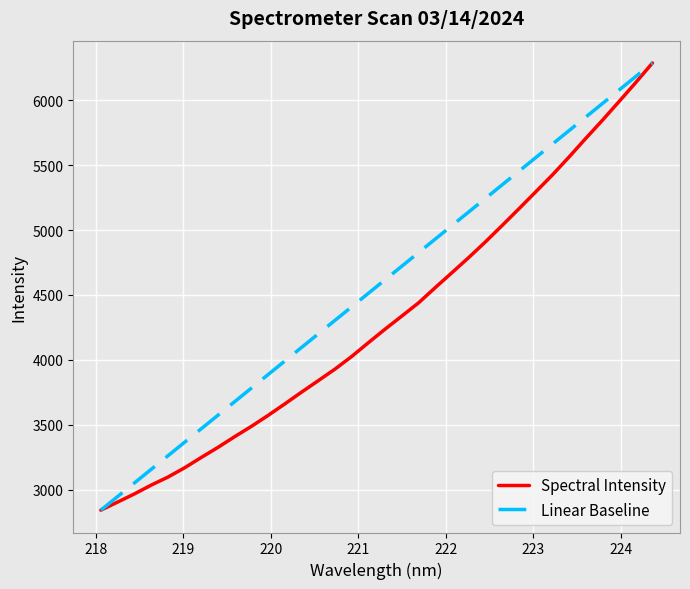

Where does the data first go above 4236?

221.3083